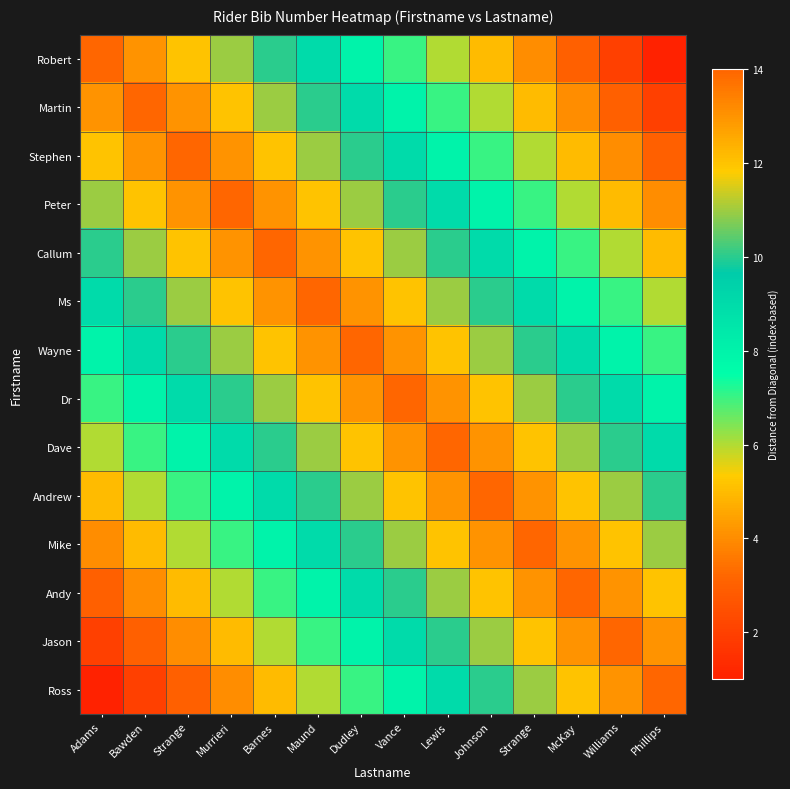

Which has a higher value, McKay or Bawden?

Bawden